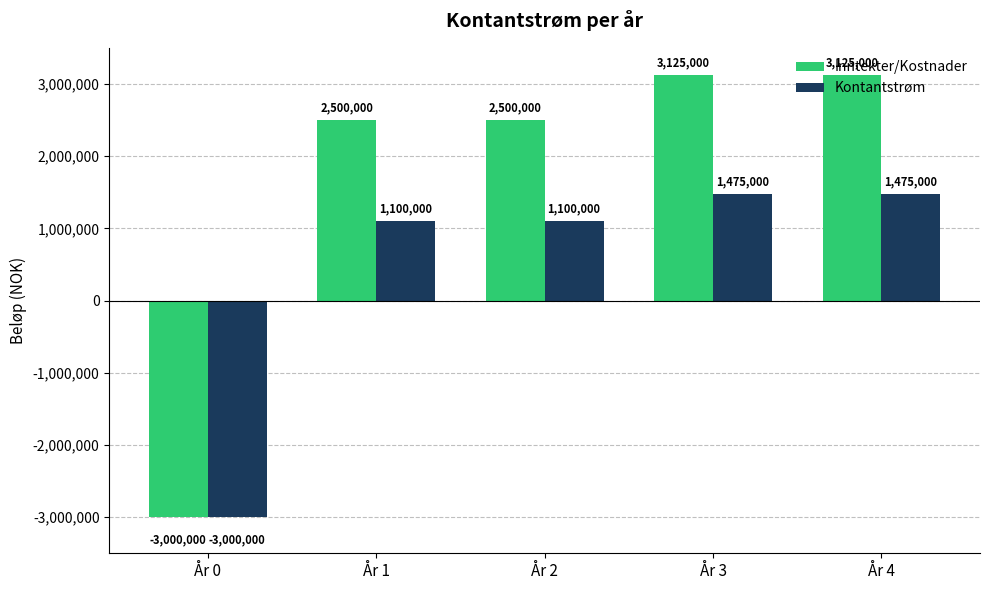

Is it true that Kontantstrøm equals -3985216 at År 0?

False